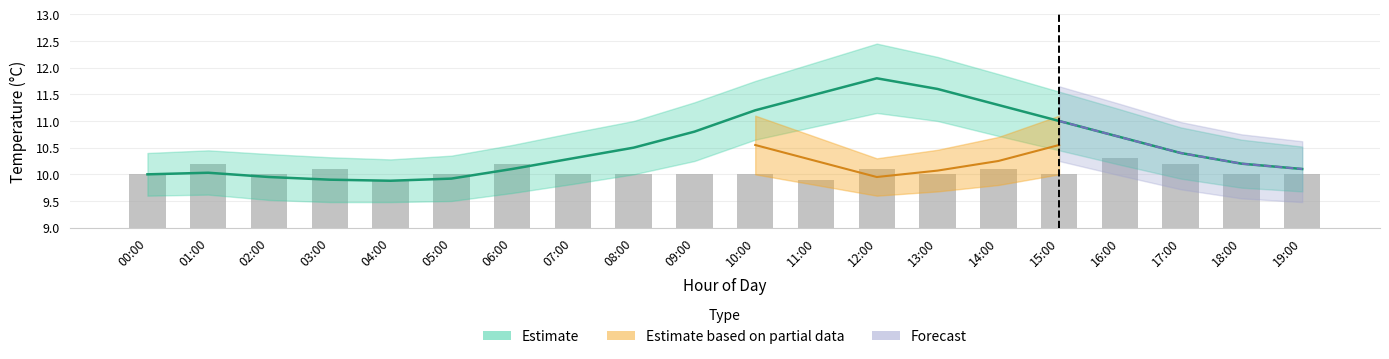

At which label is the value closest to 10?

00:00